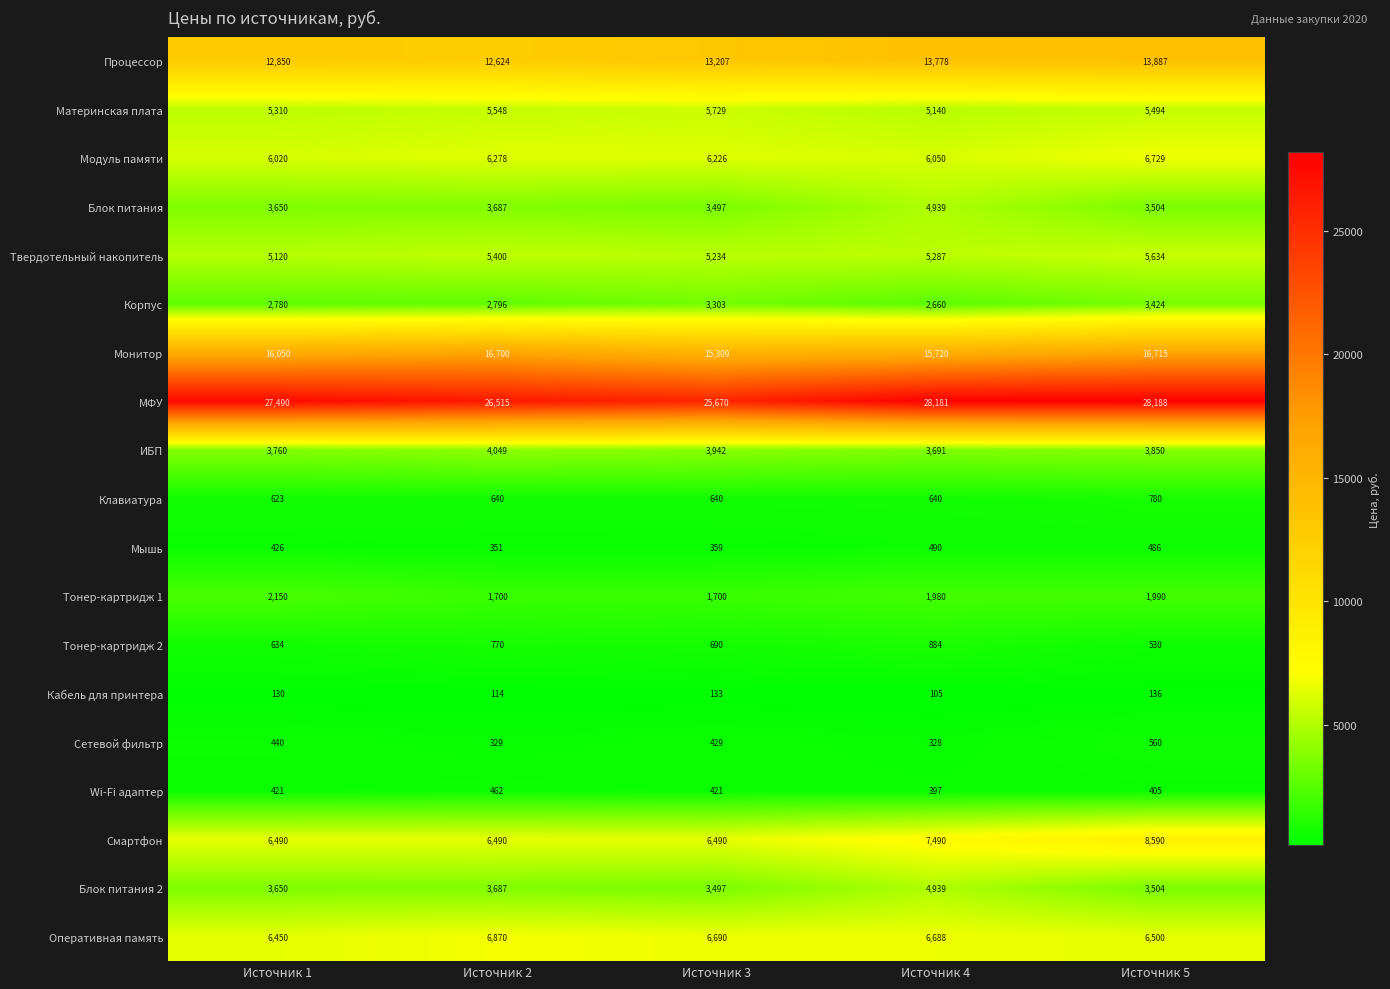

What is the difference between the second highest and second lowest values in the Монитор series?

980